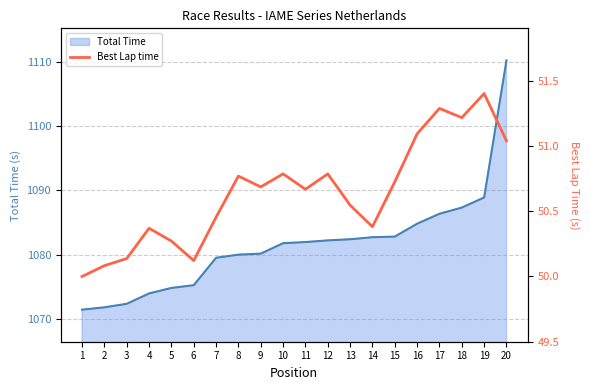

At which label does Total Time first exceed 1081?

10